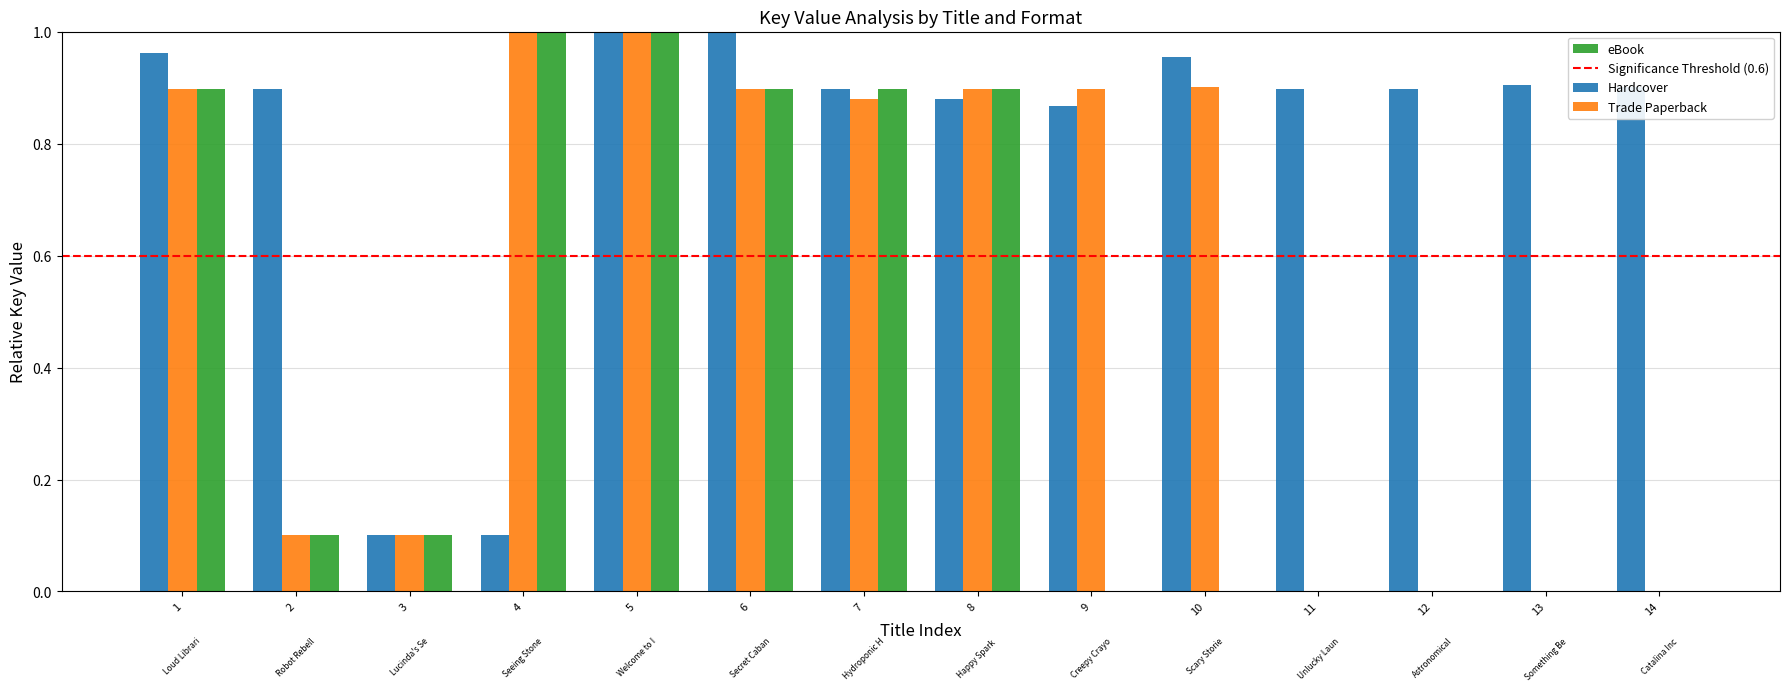

The Trade Paperback series shows 0.3 at 12. True or false?

False